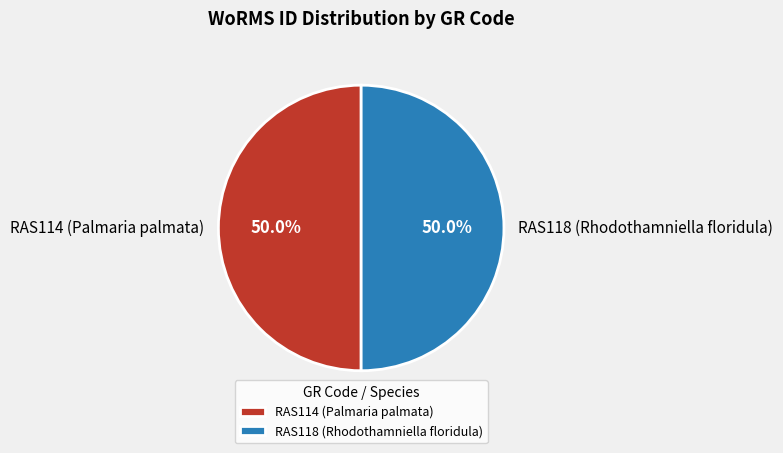

Approximately how many times larger is the value at RAS118 (Rhodothamniella floridula) compared to RAS114 (Palmaria palmata)?

1.0